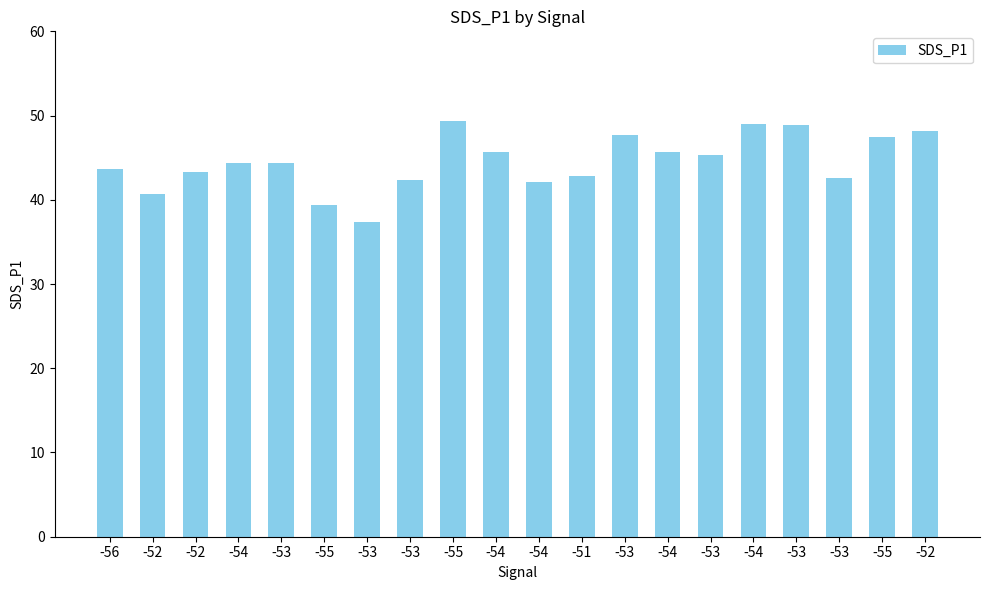

How many data points does each series have?

20